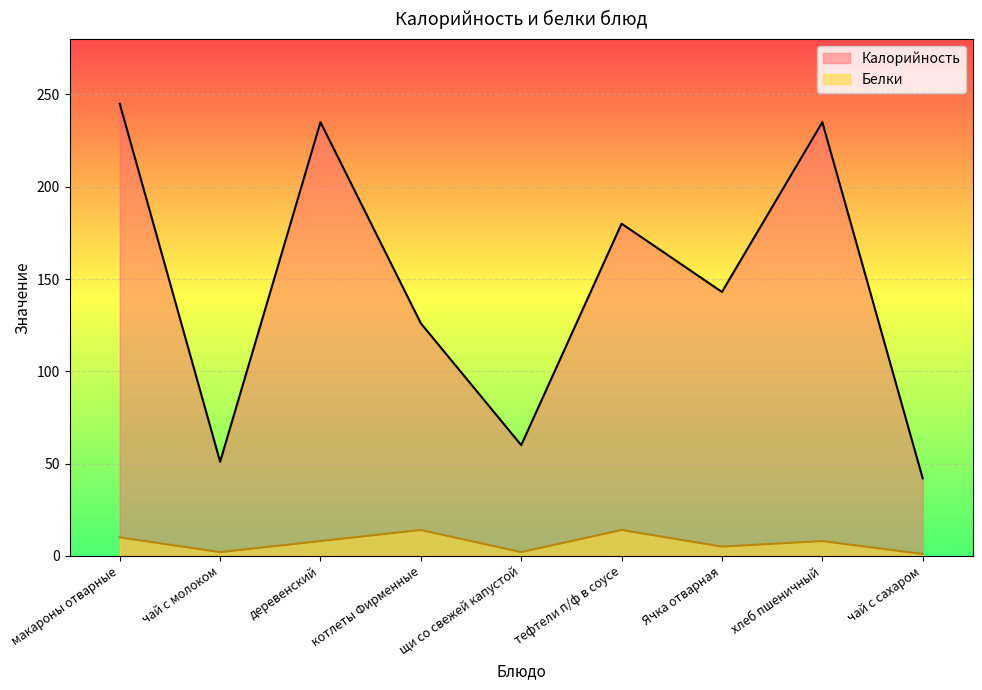

True or false: Белки and Калорийность cross at least once.

False